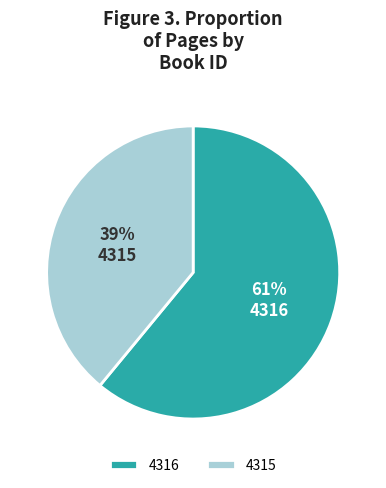

Rank the categories by value from lowest to highest.

4315, 4316